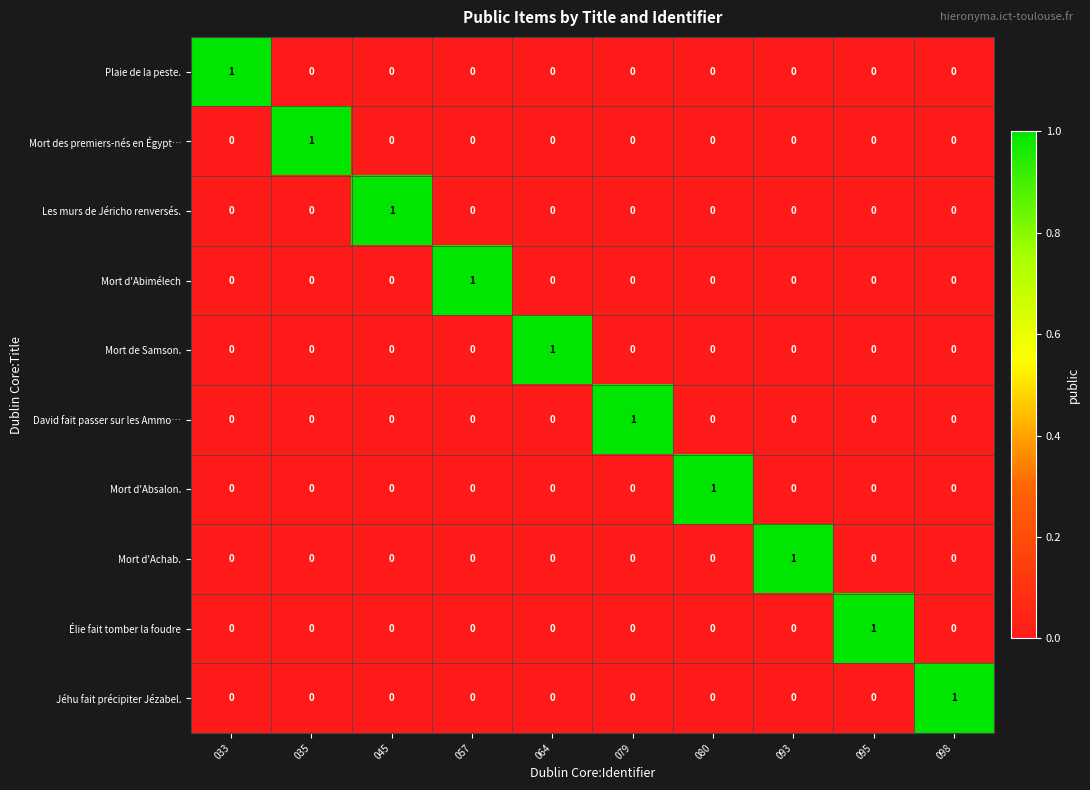

Which category has the highest value in the Élie fait tomber la foudre series?

095